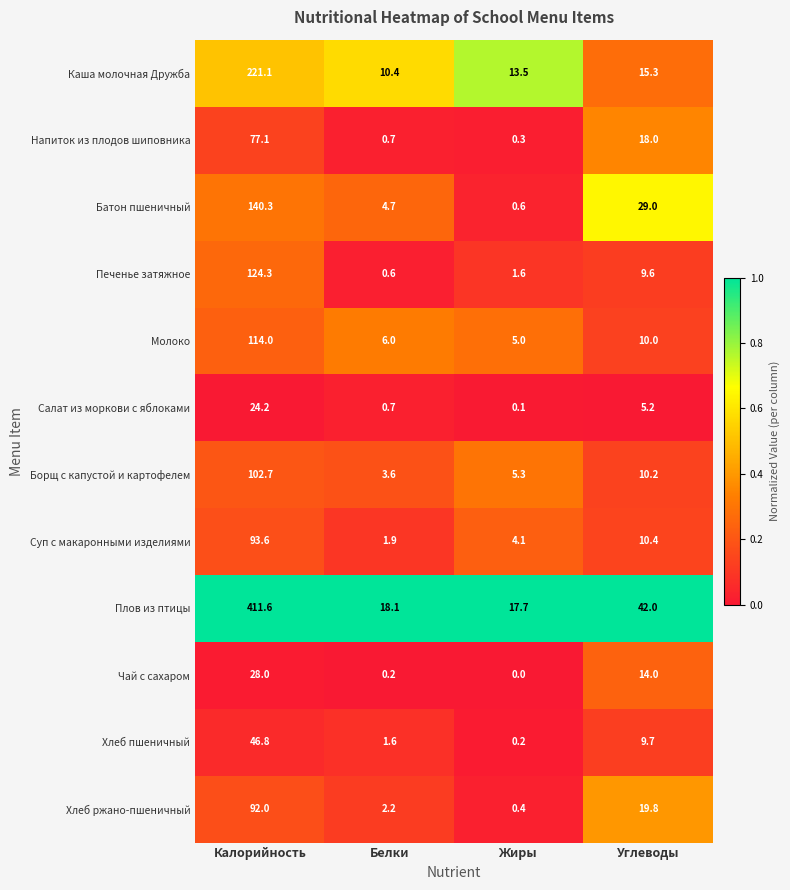

The Борщ с капустой и картофелем series shows 2.1 at Белки. True or false?

False